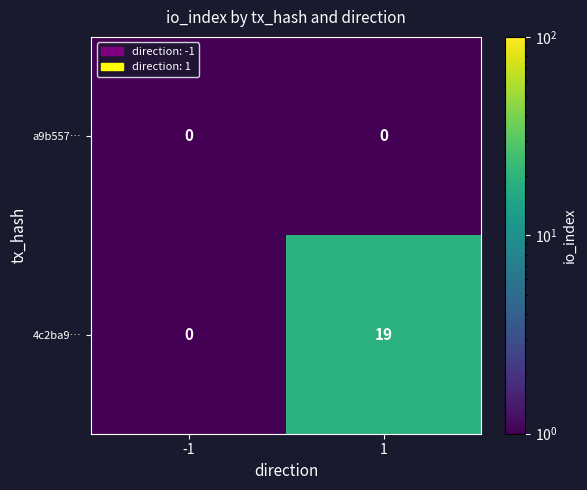

What is the maximum value for 4c2ba9…?

19